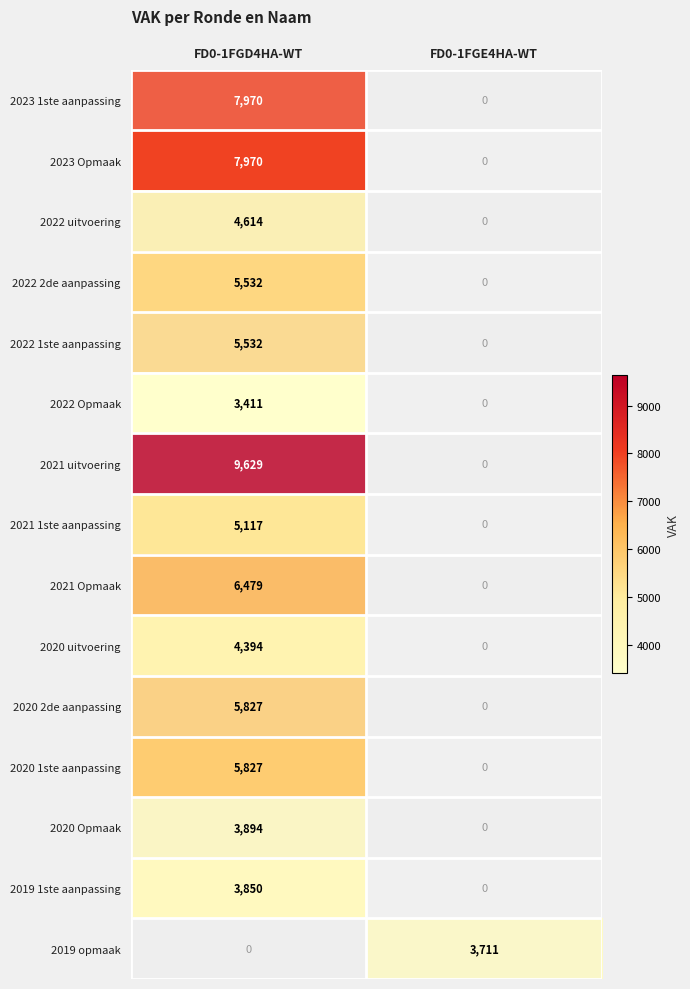

The 2022 2de aanpassing series shows 5532 at FD0-1FGD4HA-WT. True or false?

True